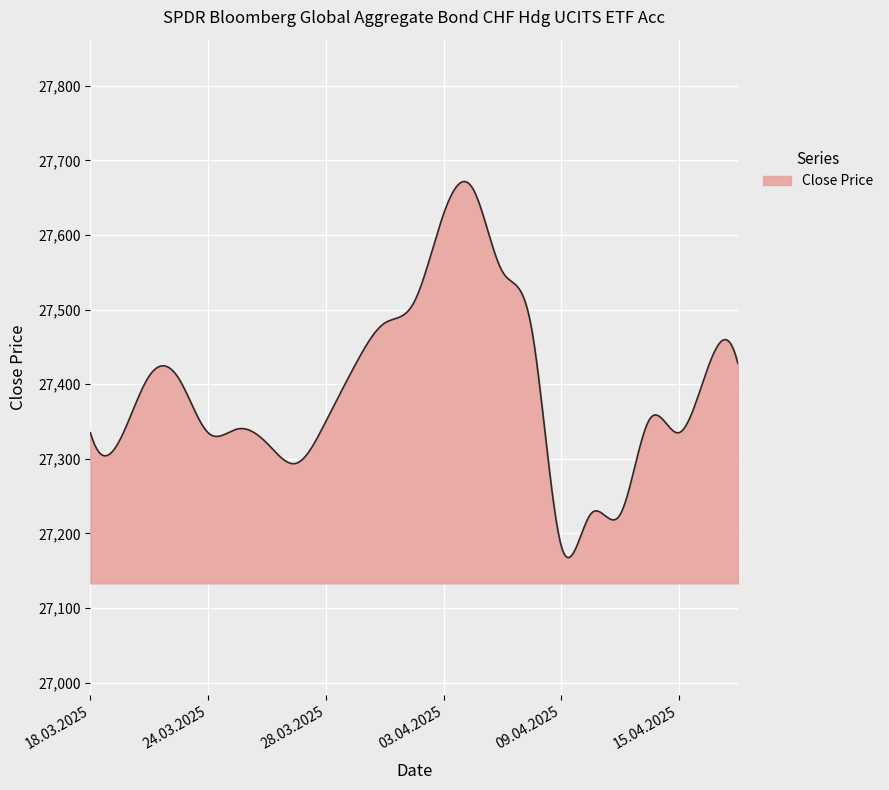

What is the minimum value shown in the chart?

27167.5